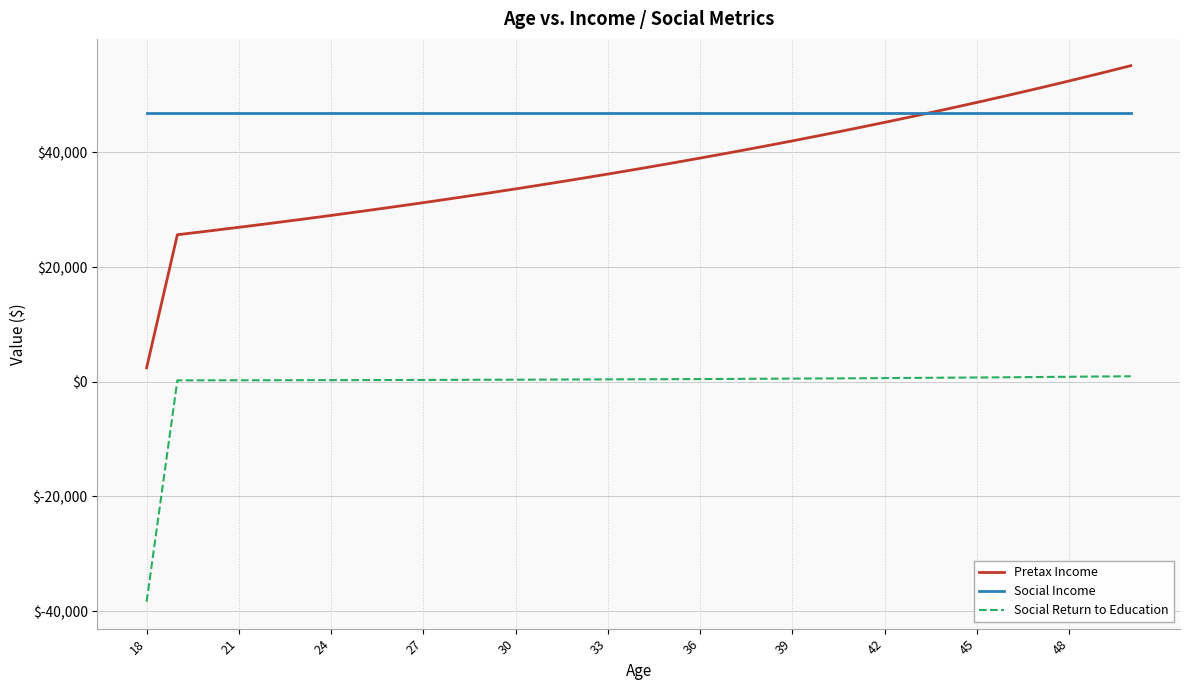

True or false: Social Income and Social Return to Education cross at least once.

False